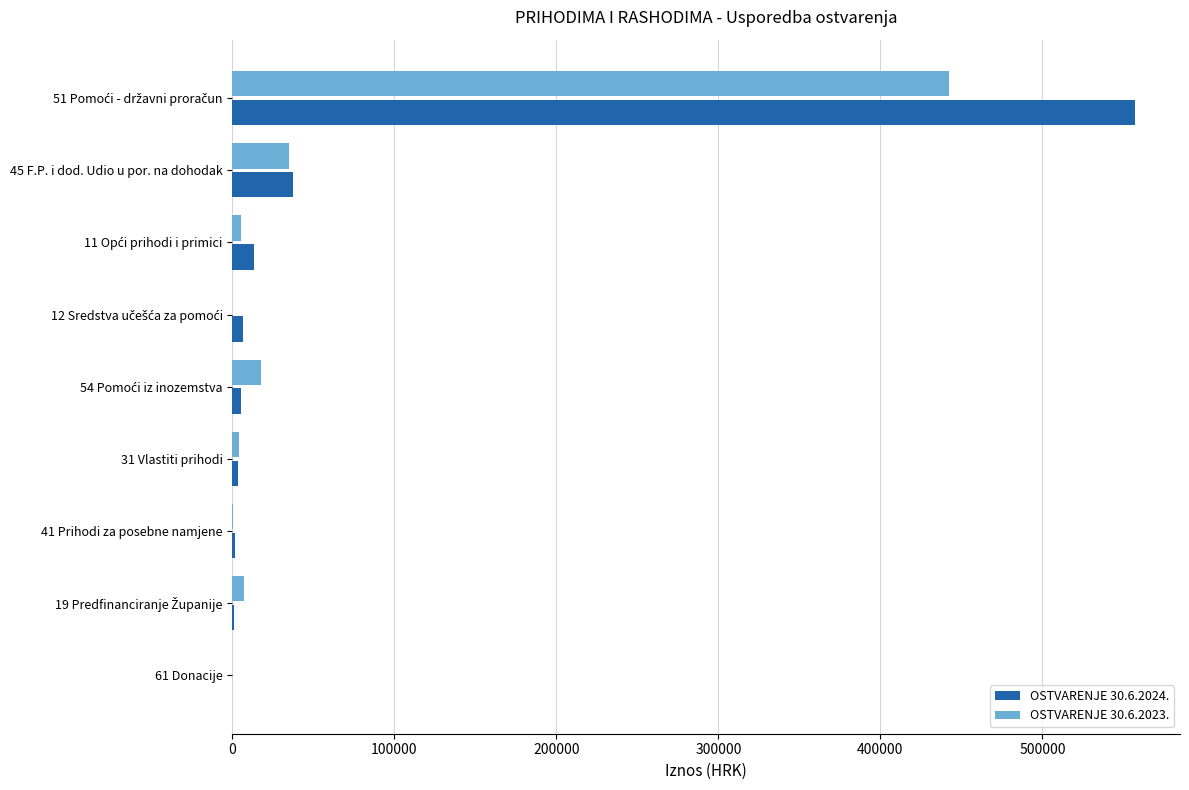

What is the maximum value shown in the chart?

557103.5